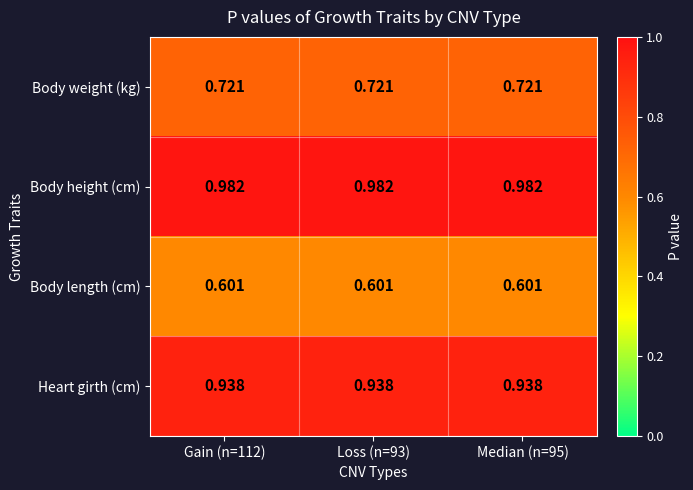

Rank the series at Median (n=95) from highest to lowest value.

Body height (cm), Heart girth (cm), Body weight (kg), Body length (cm)